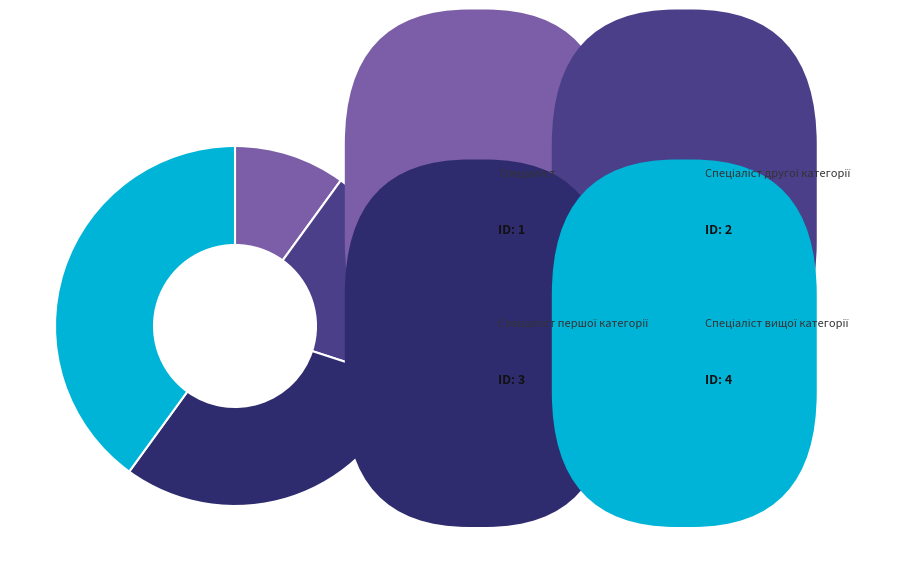

Is there a majority slice in this chart?

No